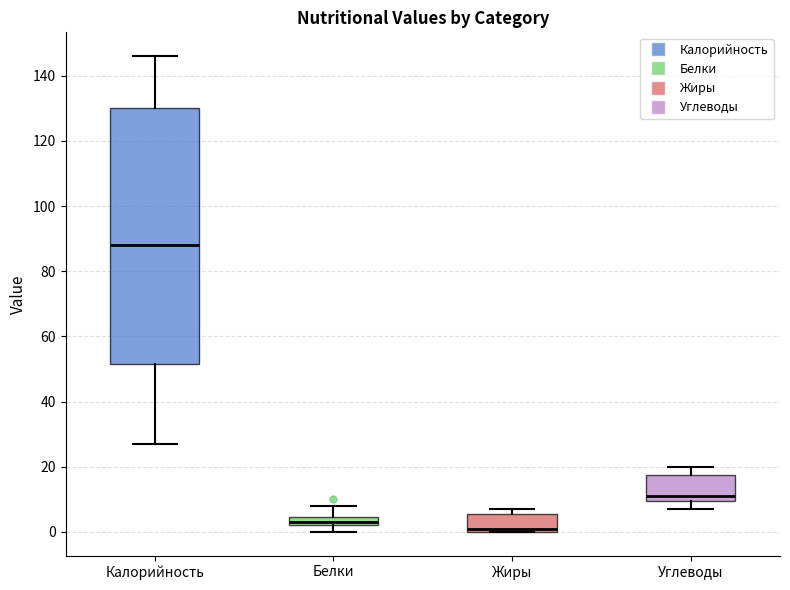

Where is the lower edge of the box for Белки on the y-axis? The values are not printed on the chart, so give them approximately, as read against the axis.

2